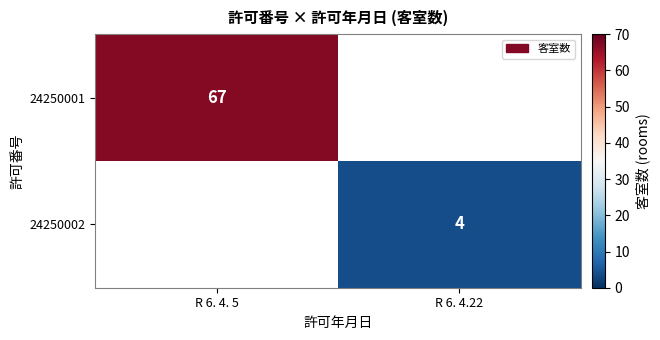

True or false: 24250001 has a value of 89 at R 6. 4. 5.

False